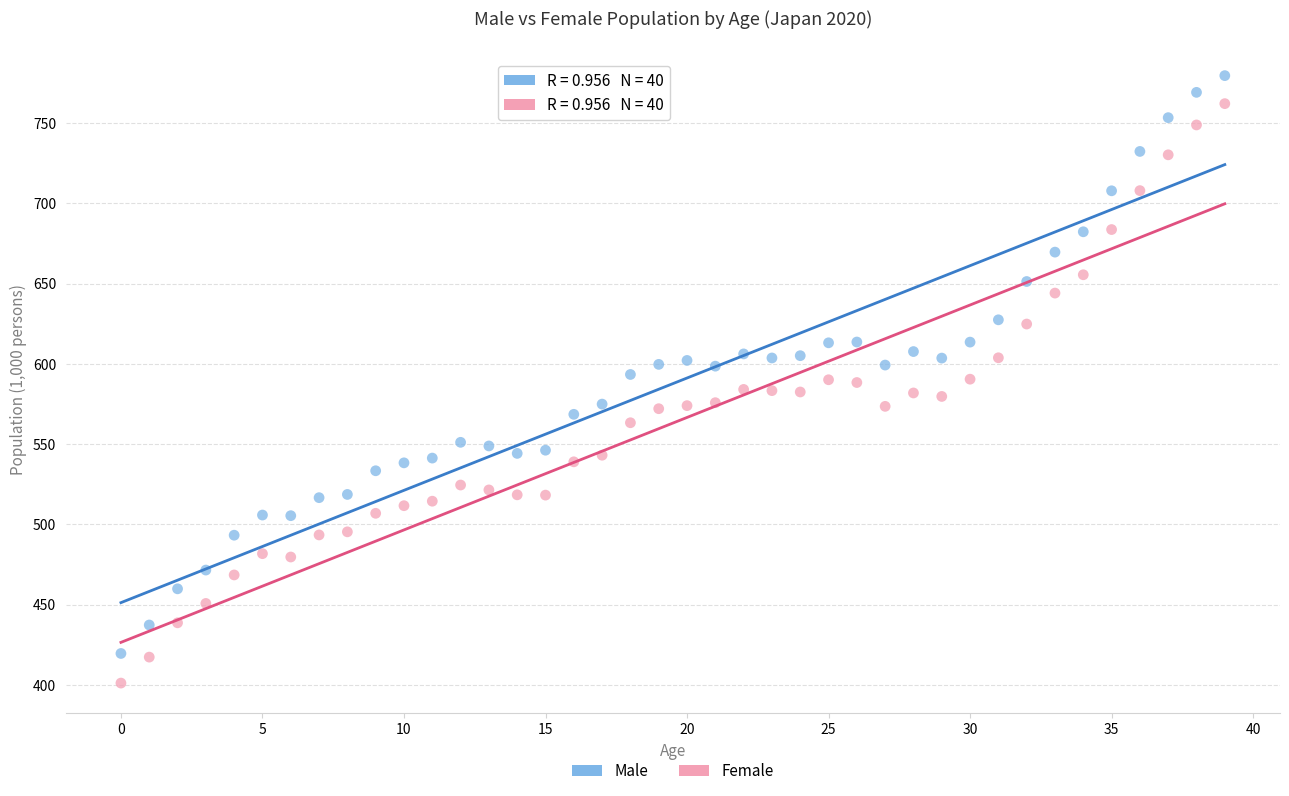

What are all the series names shown in the legend?

Male, Female